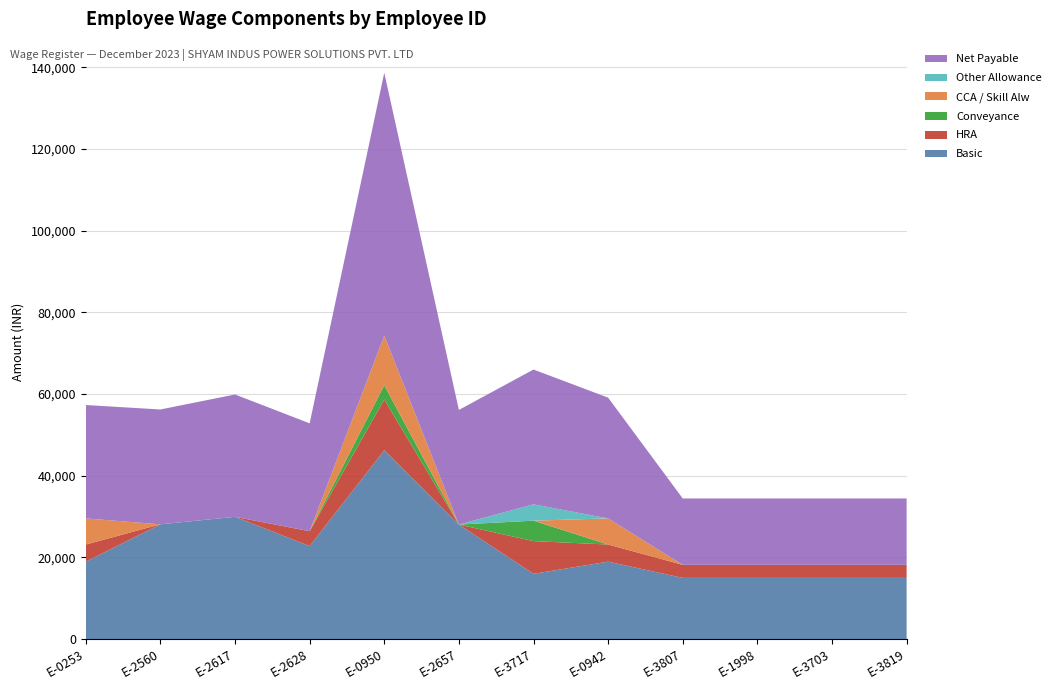

Reading right to left, transcribe all the data shown in this chart.

Basic: 15000.0	15000.0	15000.0	15000.0	18970.4	16000.0	28055.4	46247.3	22792.2	29945.6	28110.5	18970.4
HRA: 3190.8	3190.8	3190.8	3190.8	4190.8	8000.0	0.0	12405.7	3622.6	0.0	0.0	4190.8
Conveyance: 0.0	0.0	0.0	0.0	0.0	5000.0	0.0	3506.9	0.0	0.0	0.0	0.0
CCA / Skill Alw: 0.0	0.0	0.0	0.0	6395.4	0.0	0.0	12164.6	0.0	0.0	0.0	6395.4
Other Allowance: 0.0	0.0	0.0	0.0	0.0	4000.0	0.0	0.0	0.0	0.0	0.0	0.0
Net Payable: 16246.0	16246.0	16246.0	16246.0	29557.0	33000.0	28055.4	64324.0	26414.8	29945.6	28110.5	27756.6